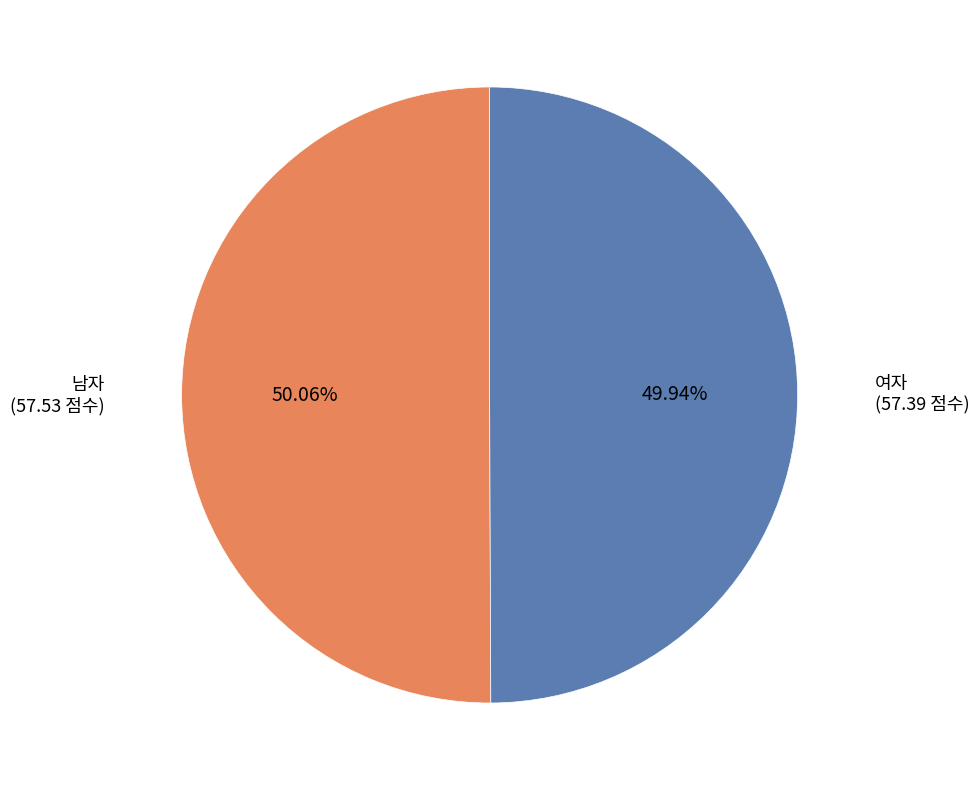

Is there any slice that represents more than half of the pie?

Yes